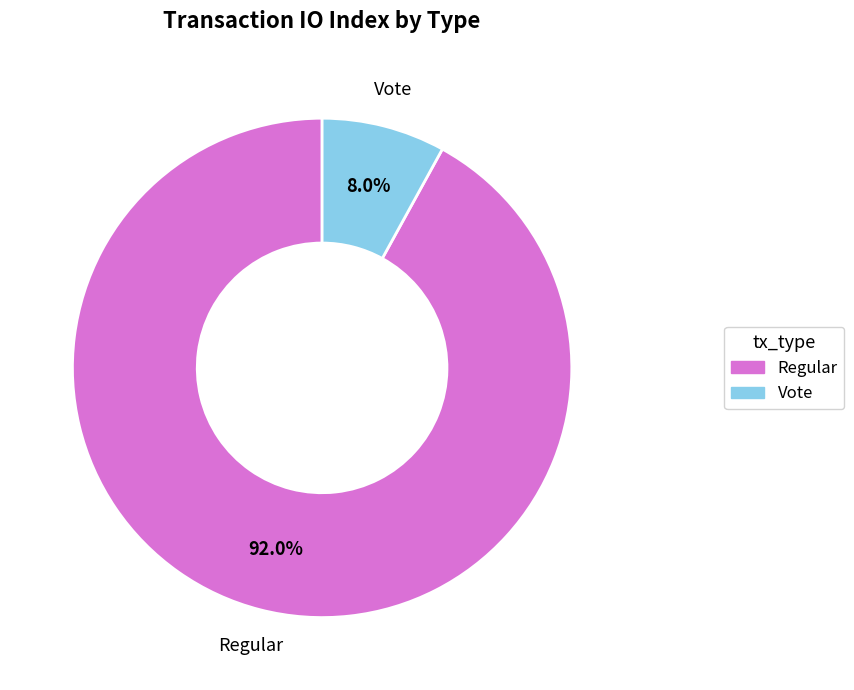

The Regular slice represents 92% of the pie. True or false?

True